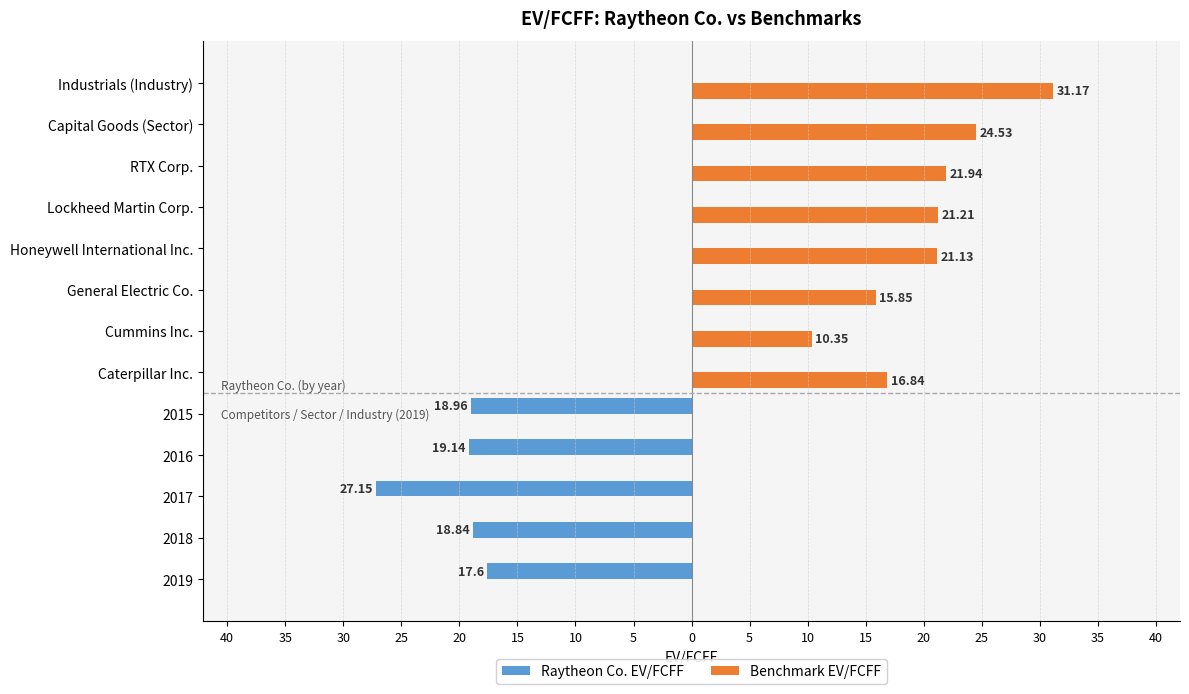

What are all the series names shown in the legend?

Raytheon Co. EV/FCFF, Benchmark EV/FCFF